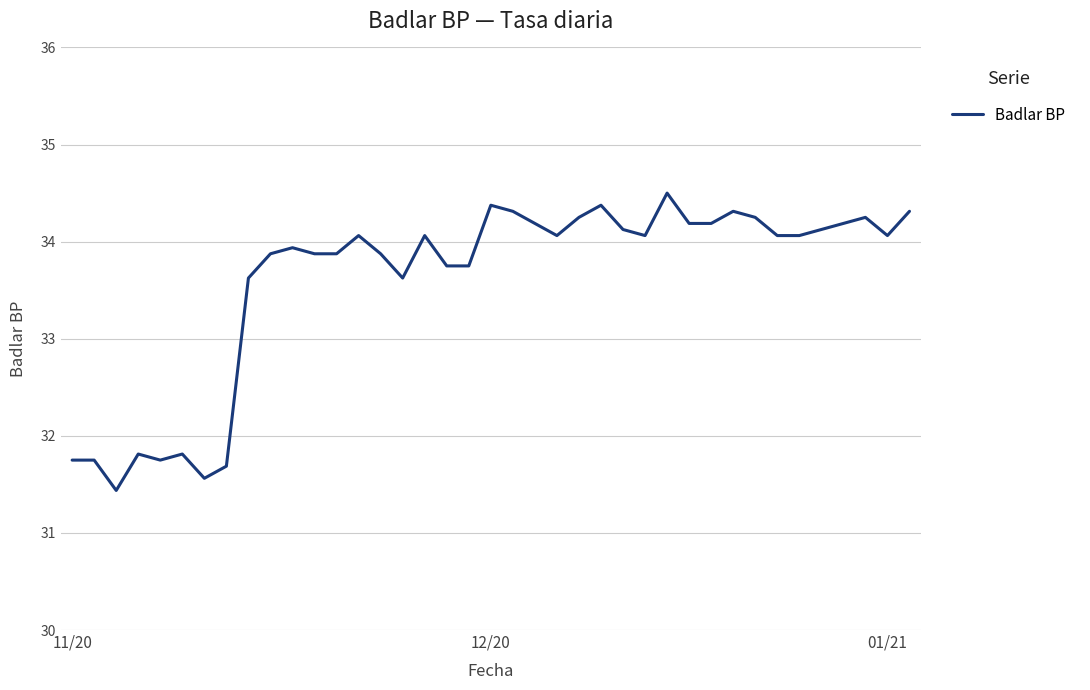

What is the difference between the maximum and minimum values?

3.1